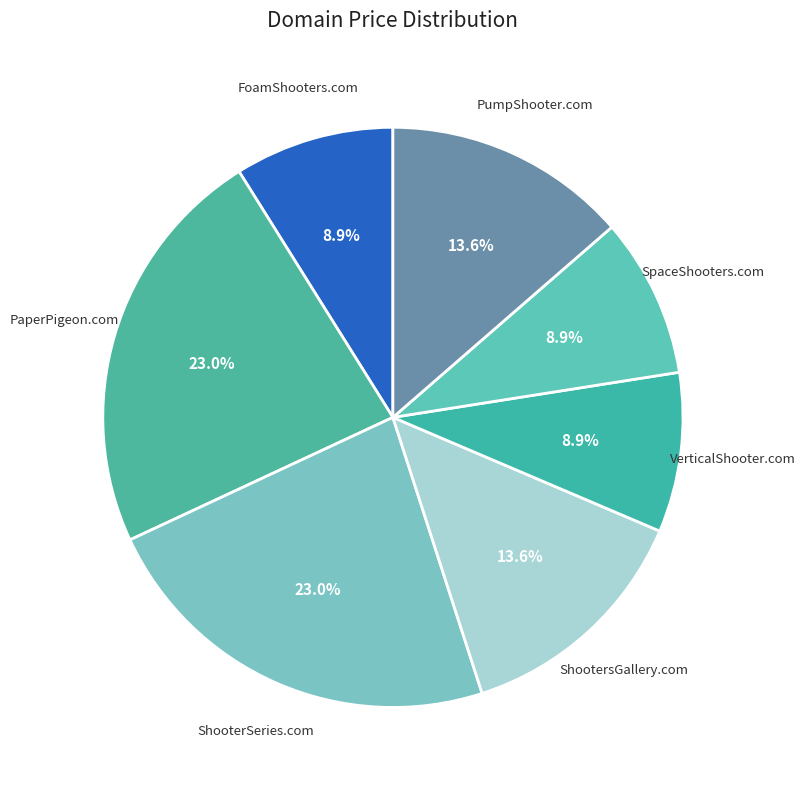

Does SpaceShooters.com account for over 50% of the chart?

No